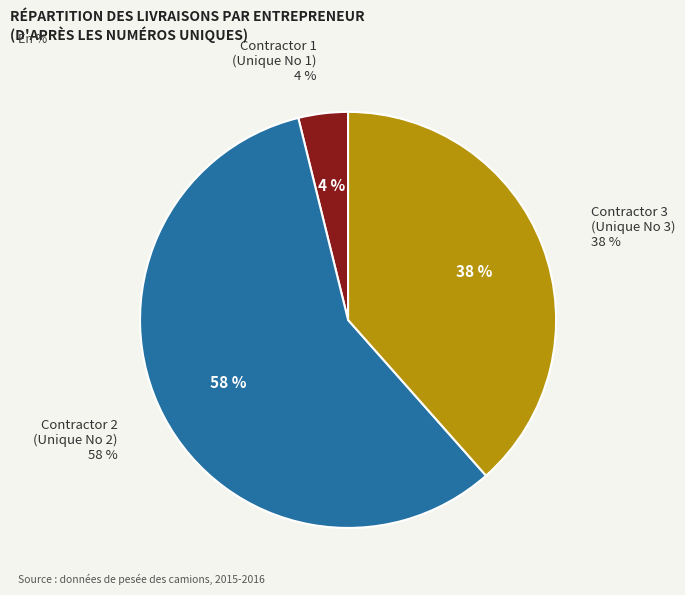

The 2 slice represents 28% of the pie. True or false?

False